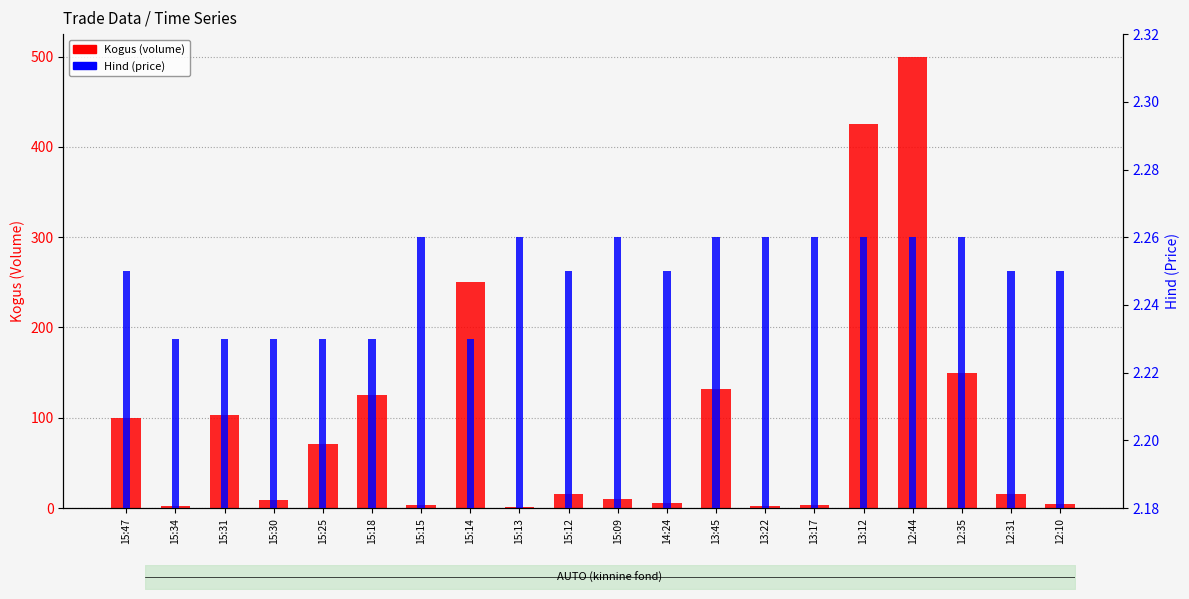

How many distinct data groups are displayed?

2